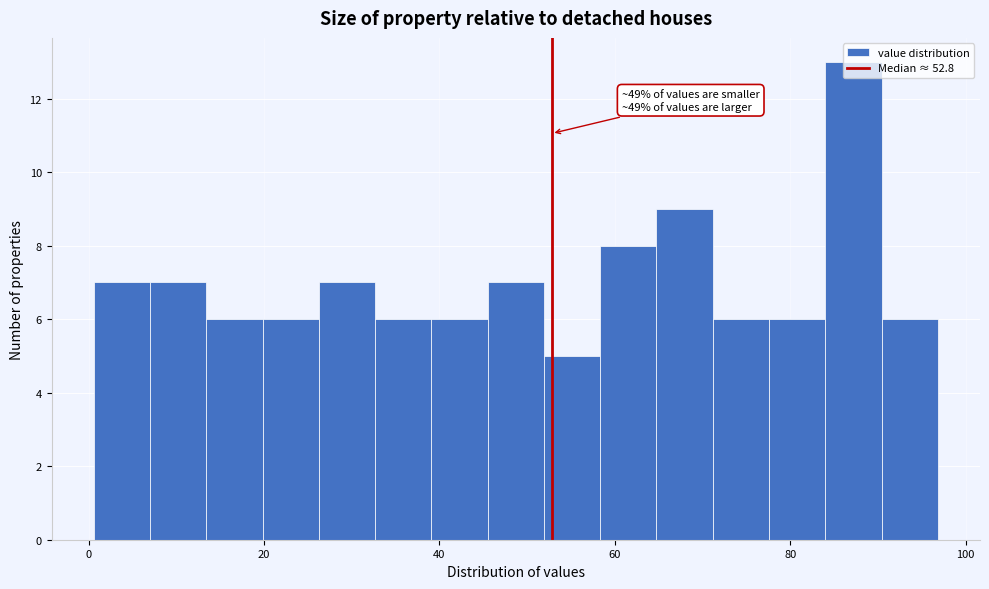

Around what value on the x-axis is the tallest bar? Give the approximate position of its centre, as read against the axis.

88